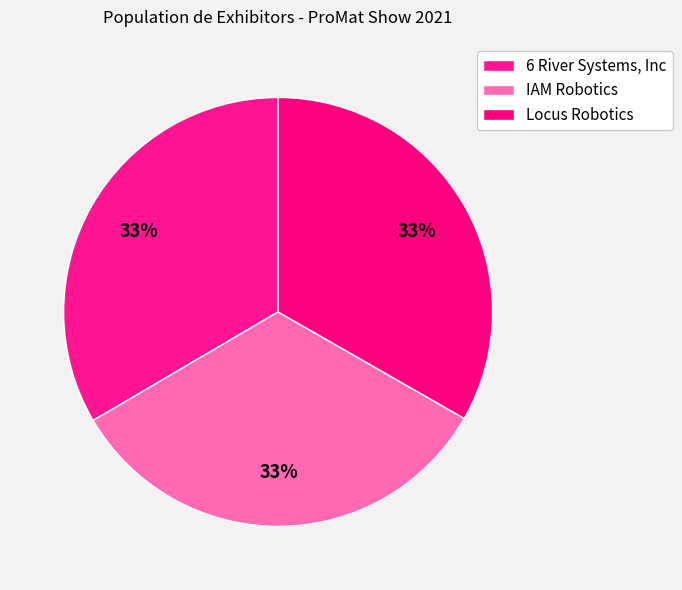

How many slices are in this pie chart?

3